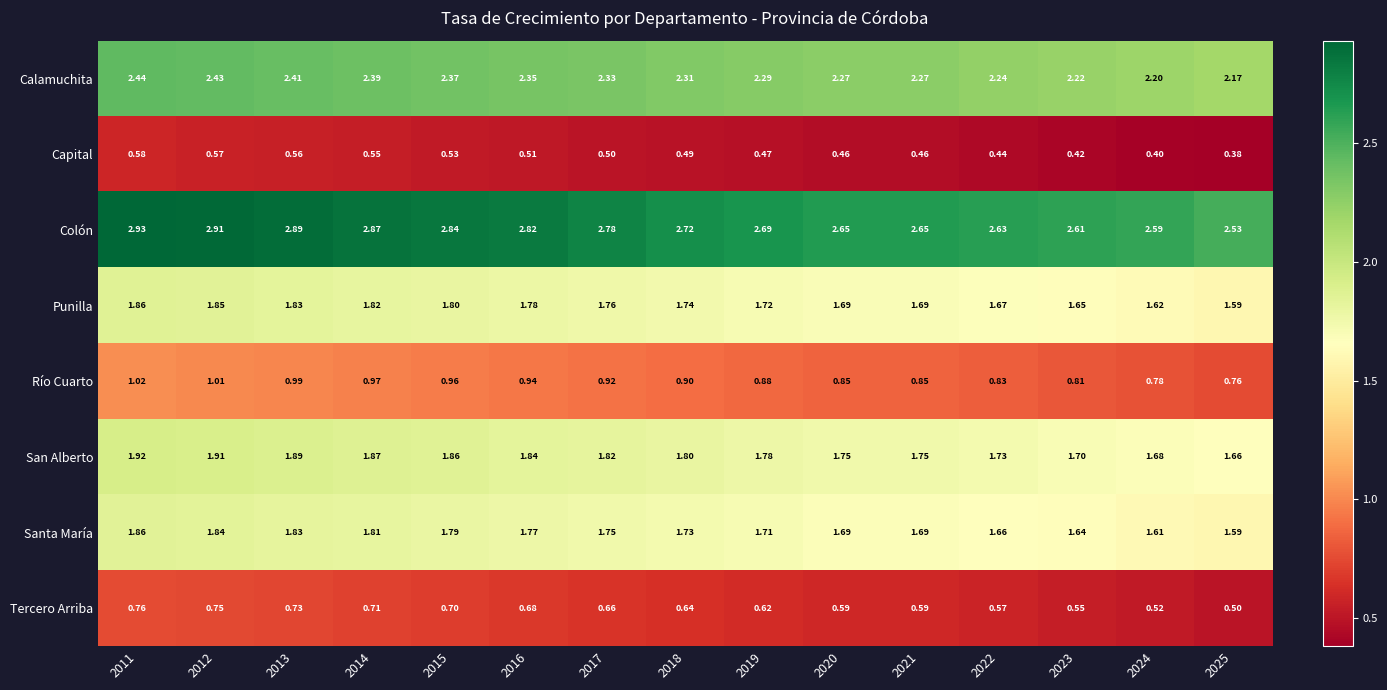

Is the value of Colón at 2015 greater than the value of Capital at 2012?

Yes